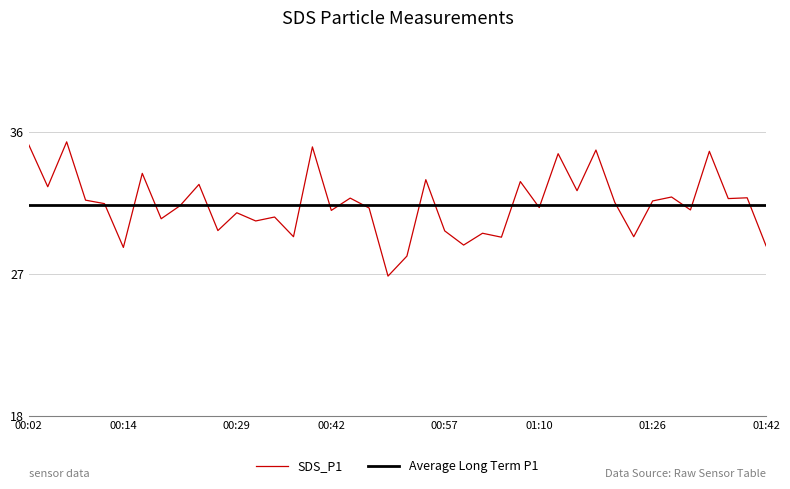

At which category does the data reach its first local peak?

00:07